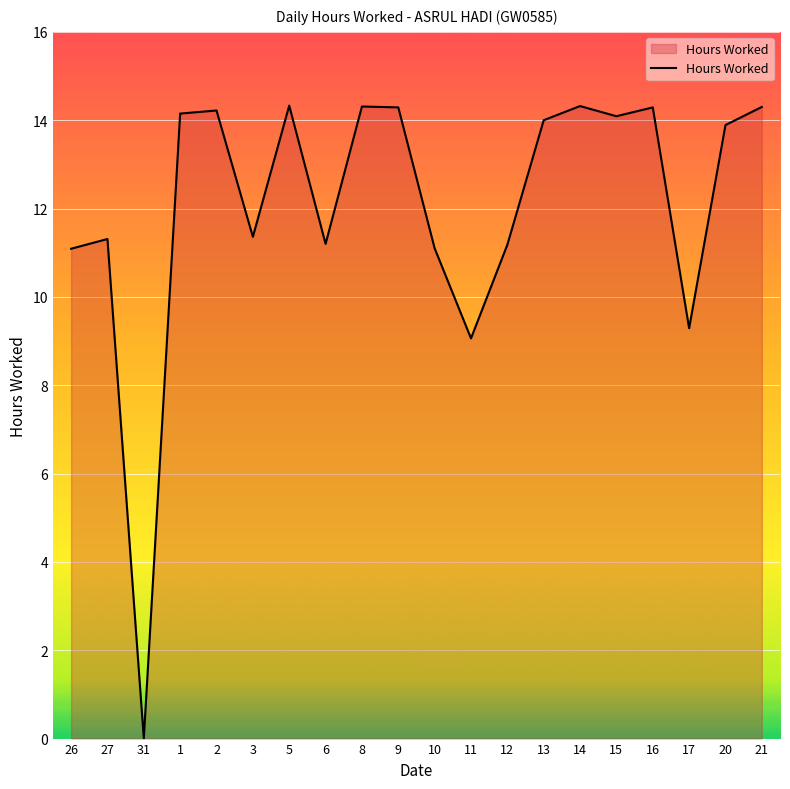

Which category has the lowest value across all series?

31